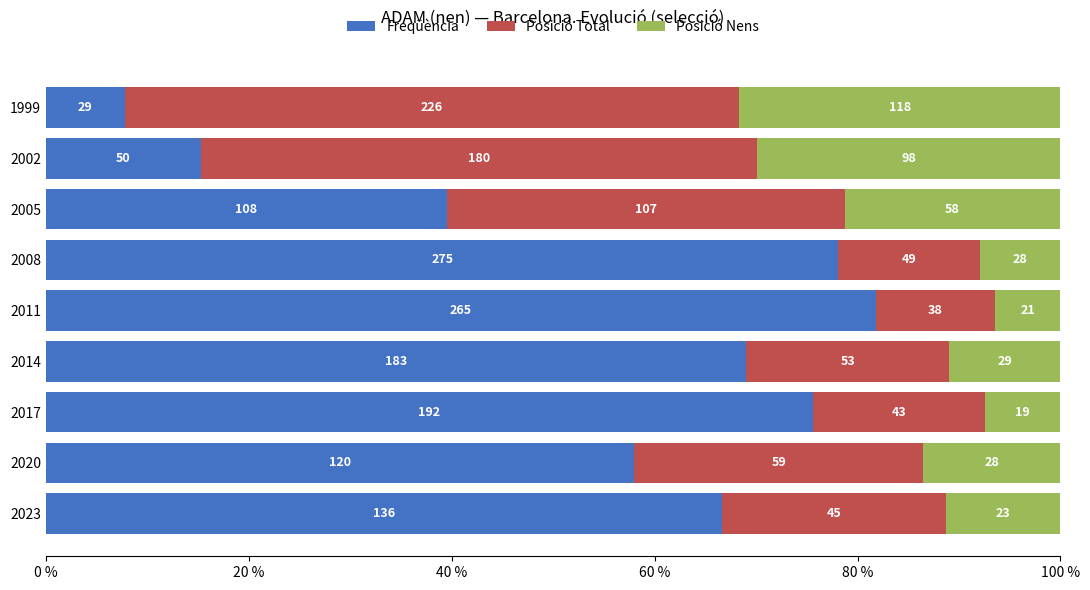

What is the difference between the second highest and second lowest values in the Freqüència series?

62.9